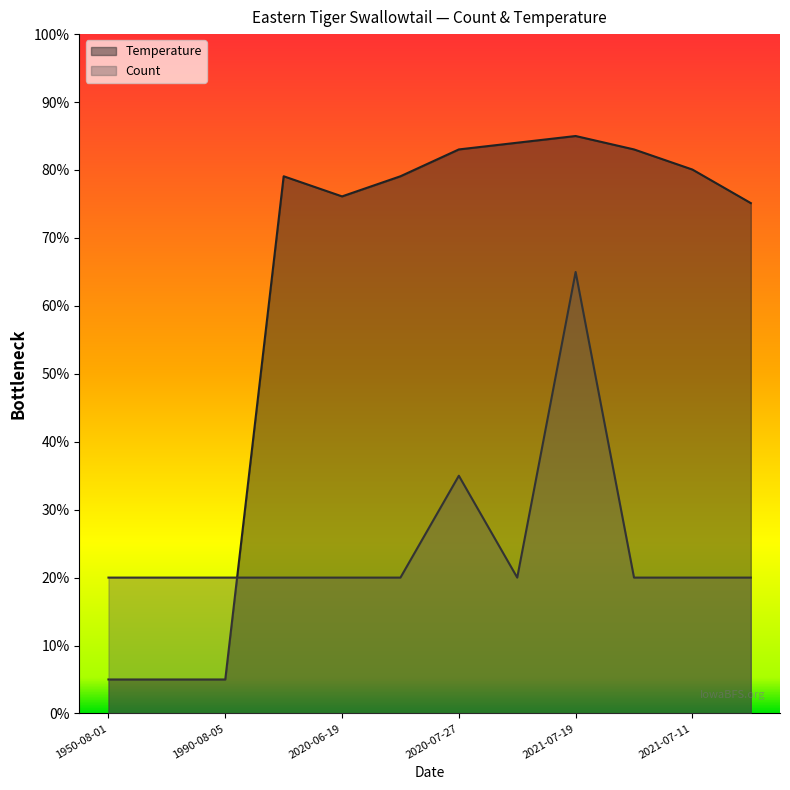

List the series in order of their peak value, highest first.

Temperature, Count